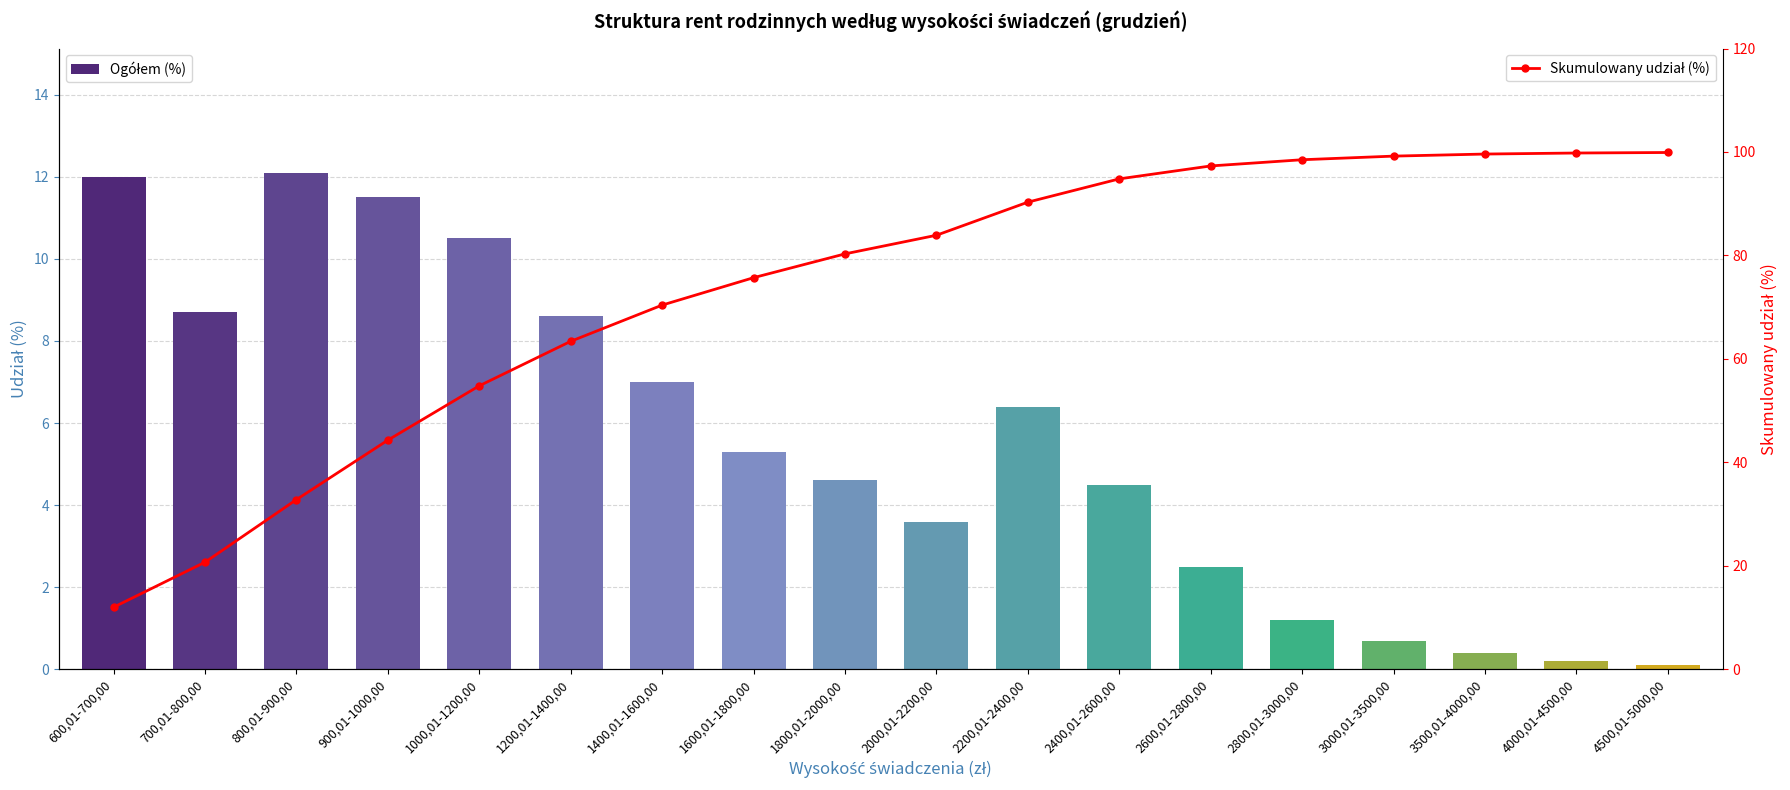

What position from the right is 1000,01-1200,00?

14